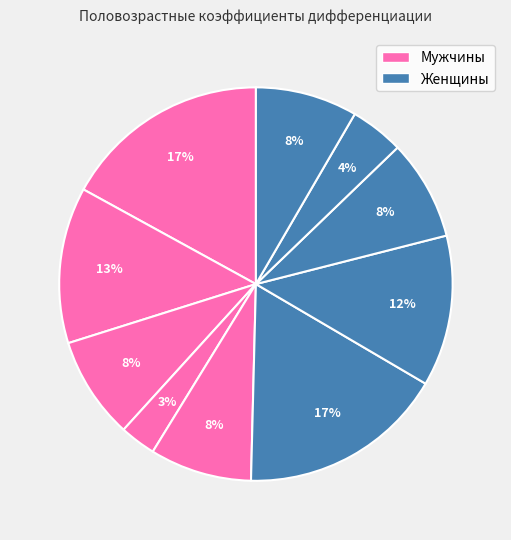

Count the number of slices in the pie.

10